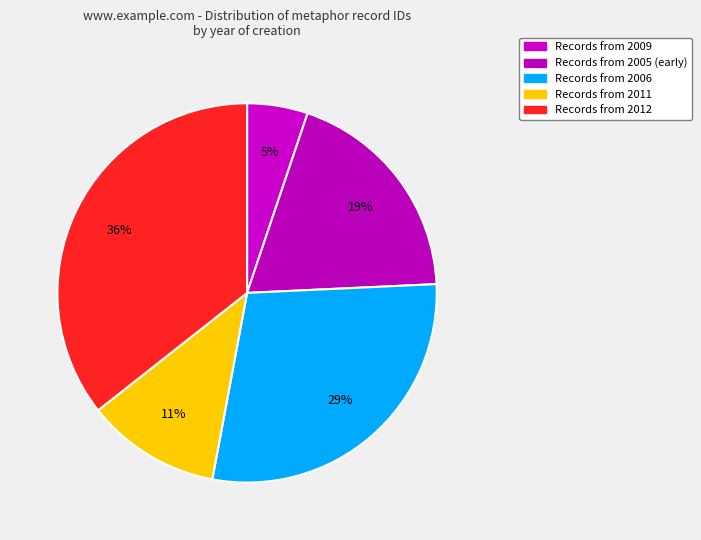

Which slice is the largest?

2012 (Chimeras)